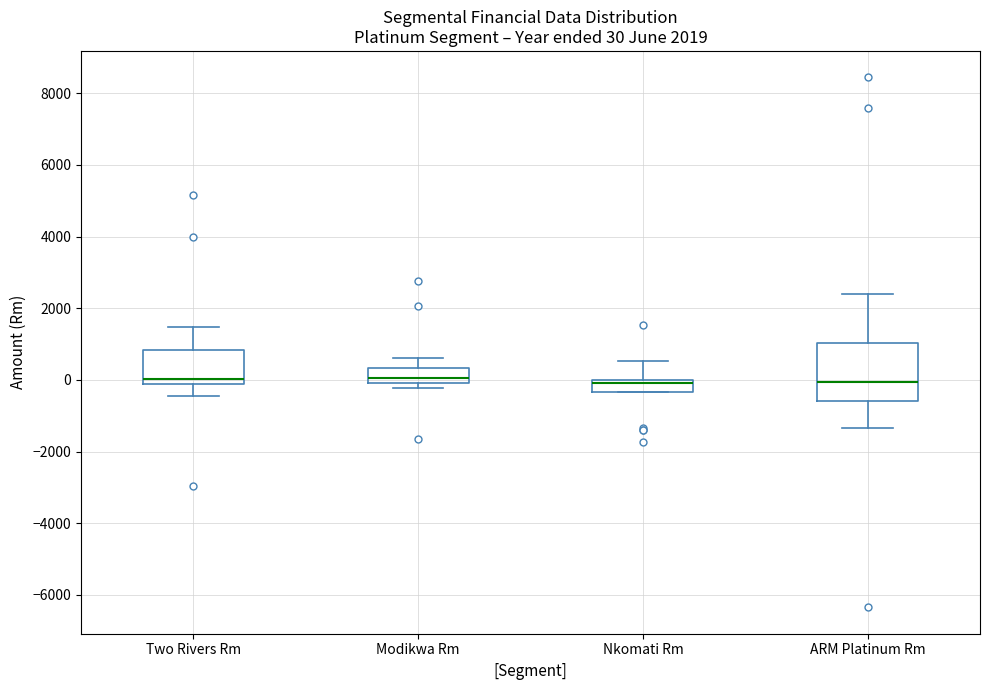

Which box is the tallest, from its lower edge to its upper edge?

ARM Platinum Rm